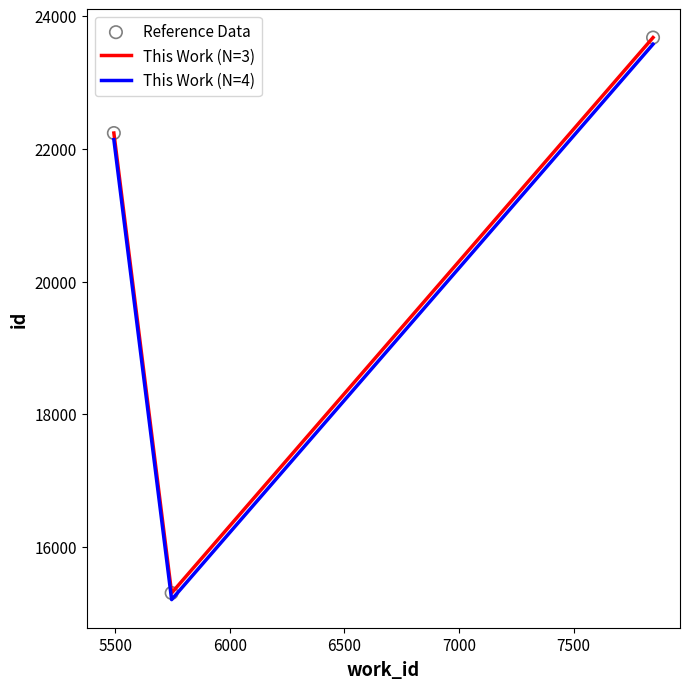

At how many categories does at least one series exceed 19915?

2